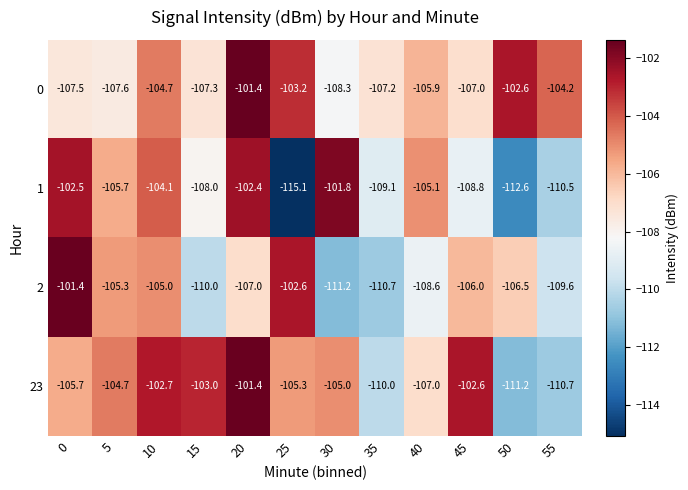

What is the difference between the highest and lowest values at 15?

7.0